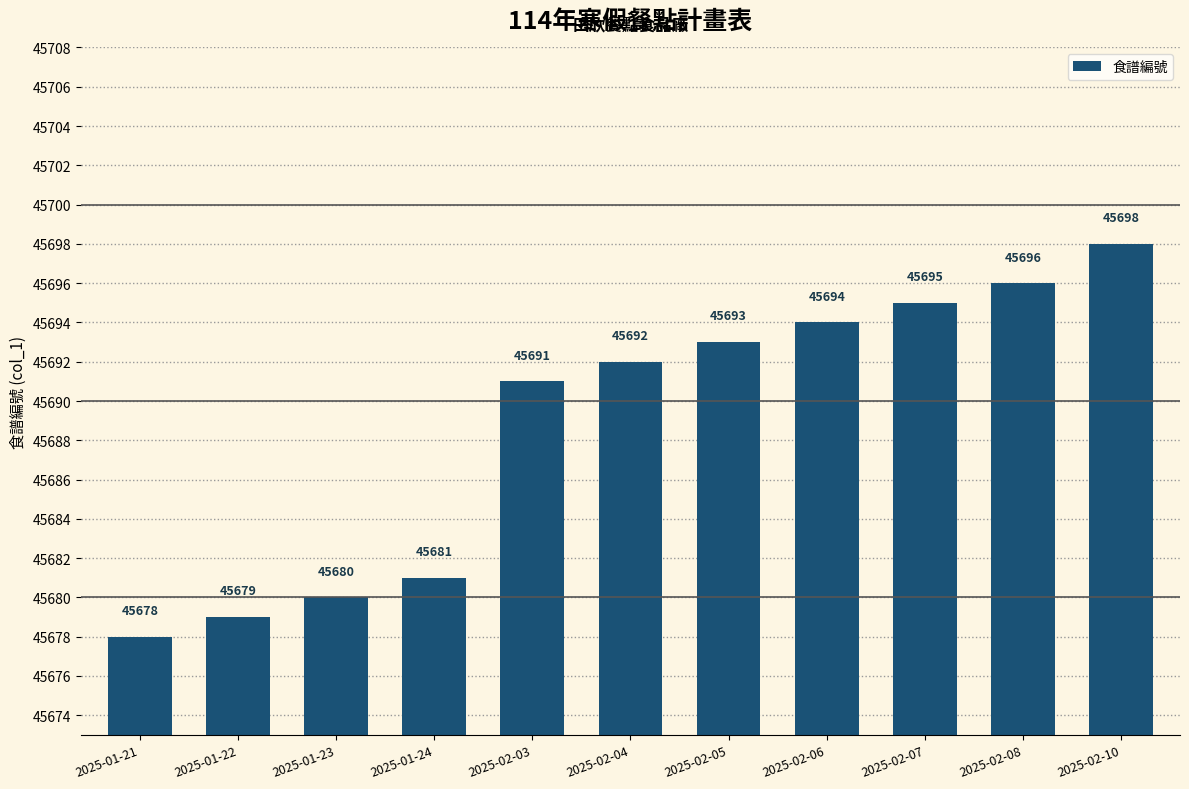

What is the minimum value shown in the chart?

45678